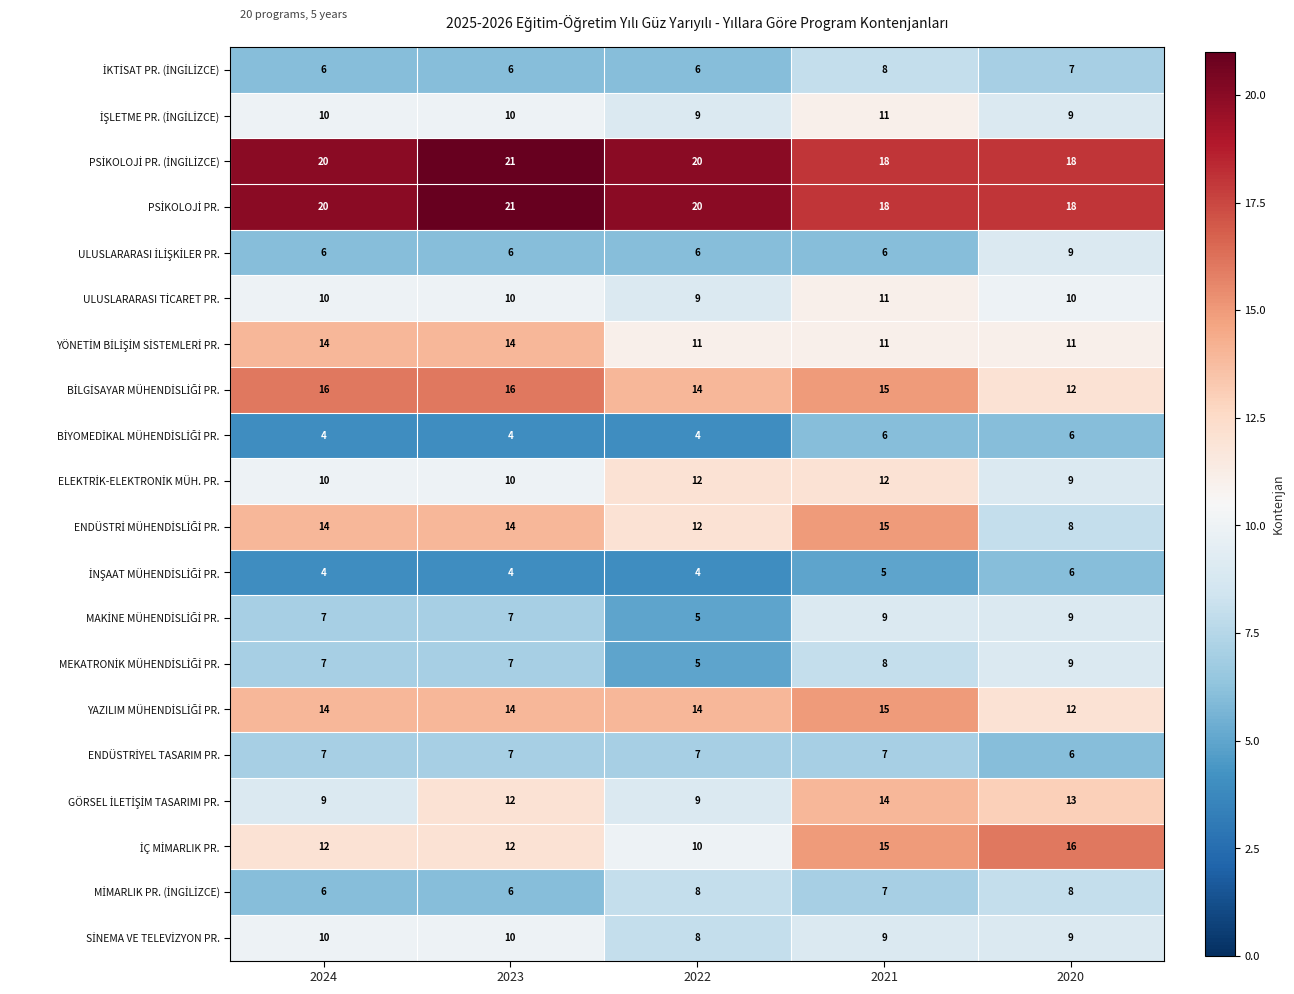

At how many categories does at least one series exceed 4?

5